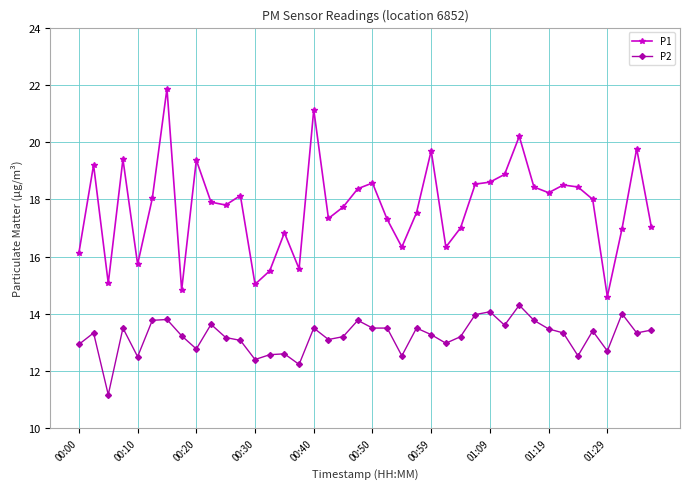

Which series has the largest total across all categories?

P1